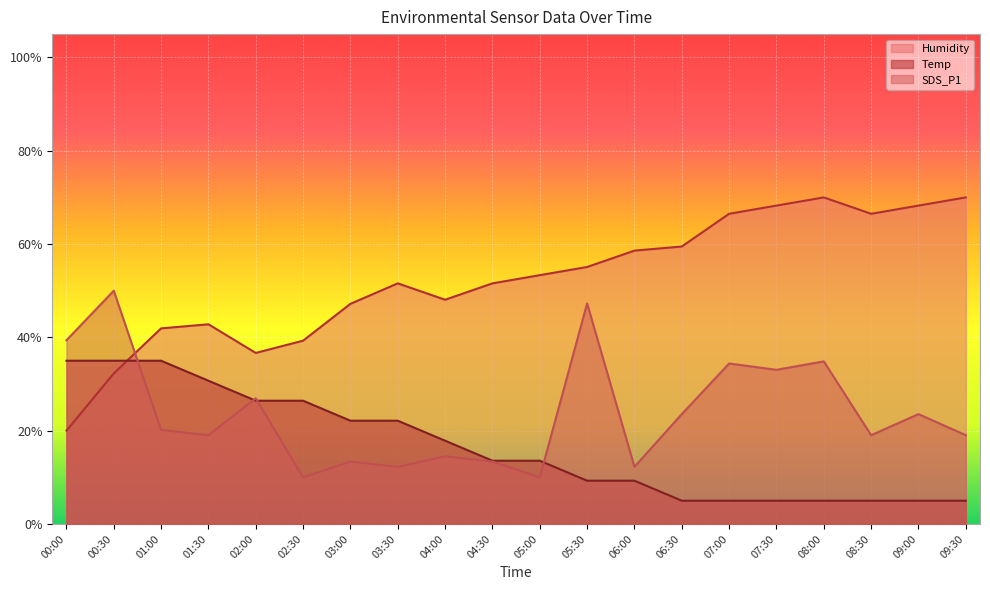

Reading left to right, list all the values displayed in this chart.

Temp: 00:00=0.3	00:30=0.3	01:00=0.3	01:30=0.3	02:00=0.3	02:30=0.3	03:00=0.2	03:30=0.2	04:00=0.2	04:30=0.1	05:00=0.1	05:30=0.1	06:00=0.1	06:30=0.1	07:00=0.1	07:30=0.1	08:00=0.1	08:30=0.1	09:00=0.1	09:30=0.1
Humidity: 00:00=0.2	00:30=0.3	01:00=0.4	01:30=0.4	02:00=0.4	02:30=0.4	03:00=0.5	03:30=0.5	04:00=0.5	04:30=0.5	05:00=0.5	05:30=0.6	06:00=0.6	06:30=0.6	07:00=0.7	07:30=0.7	08:00=0.7	08:30=0.7	09:00=0.7	09:30=0.7
SDS_P1: 00:00=0.4	00:30=0.5	01:00=0.2	01:30=0.2	02:00=0.3	02:30=0.1	03:00=0.1	03:30=0.1	04:00=0.1	04:30=0.1	05:00=0.1	05:30=0.5	06:00=0.1	06:30=0.2	07:00=0.3	07:30=0.3	08:00=0.3	08:30=0.2	09:00=0.2	09:30=0.2